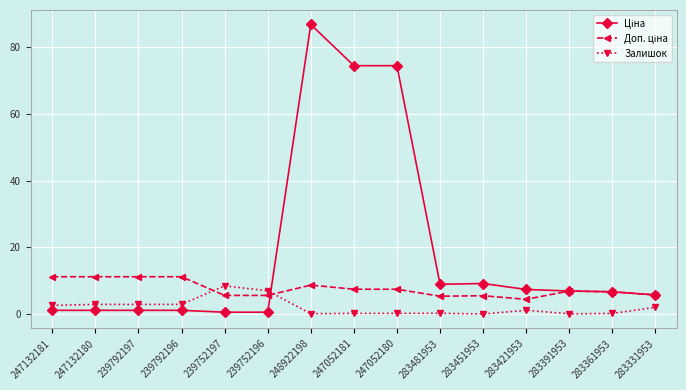

At which category is the sum across all series the highest?

248922198